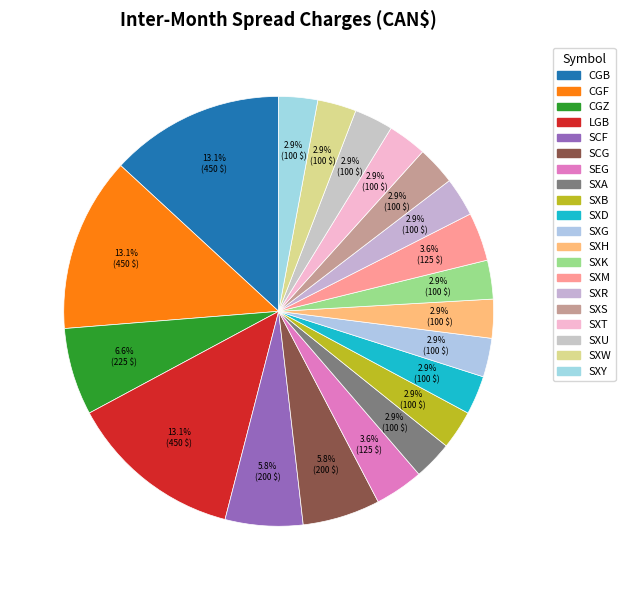

True or false: SXT accounts for 12% of the total.

False